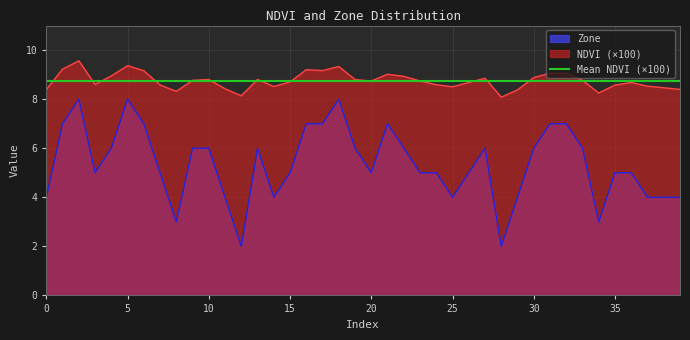

What is the value of the NDVI point at the 33rd from the left?

9.1